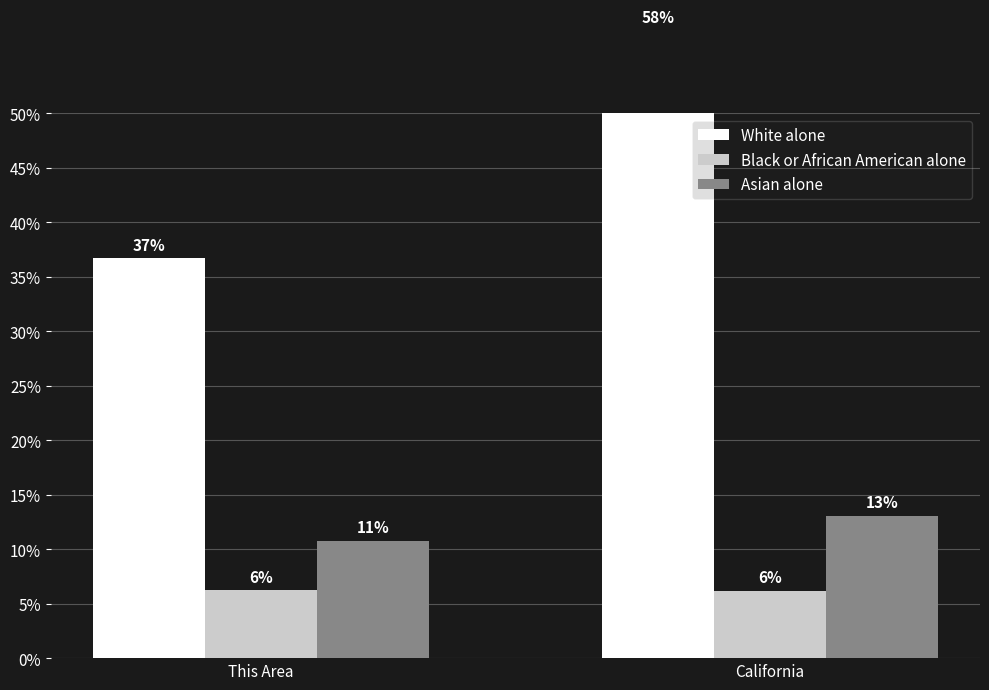

True or false: White alone has a value of 57.6 at California.

True